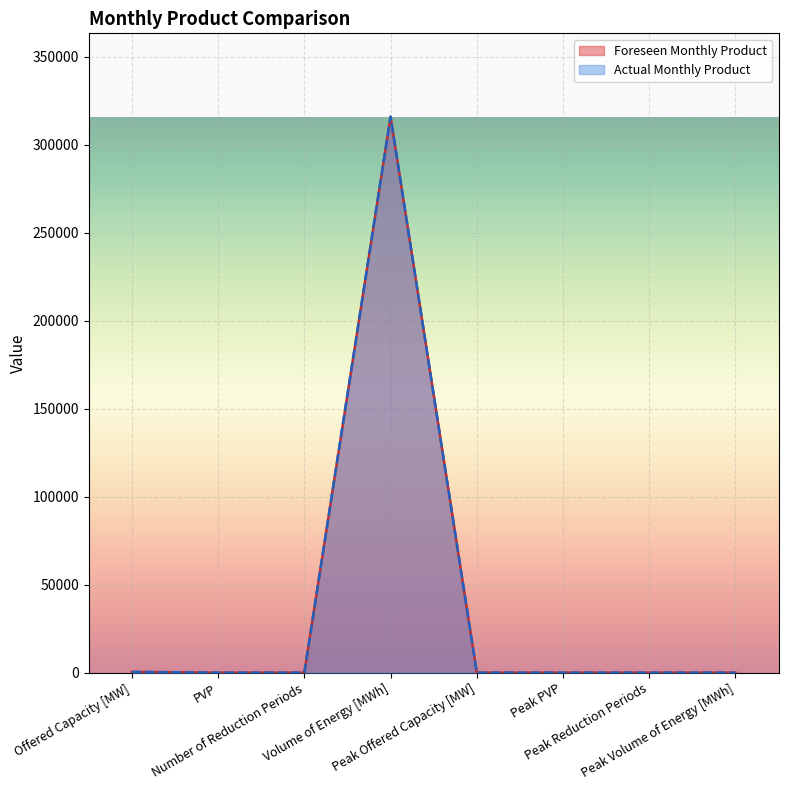

Which series changed the most between PVP and Number of Reduction Periods?

Foreseen Monthly Product